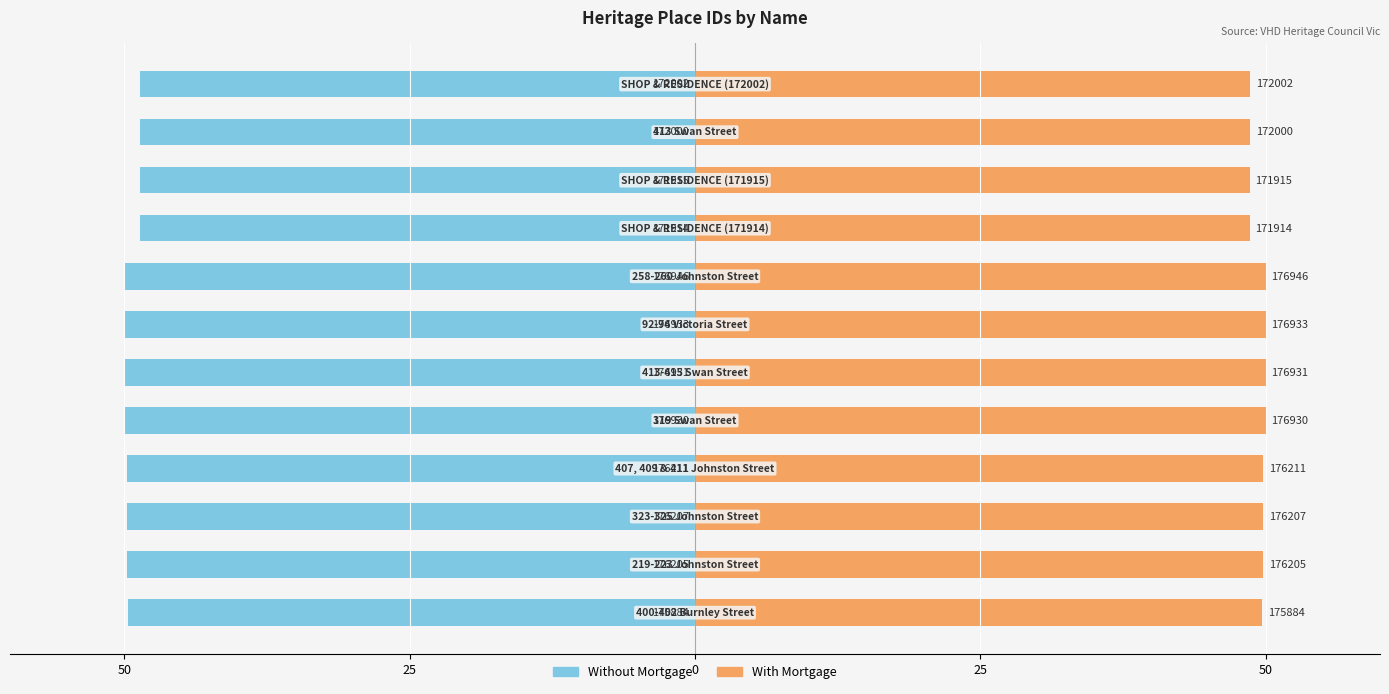

Which series has the widest spread of values?

Without Mortgage